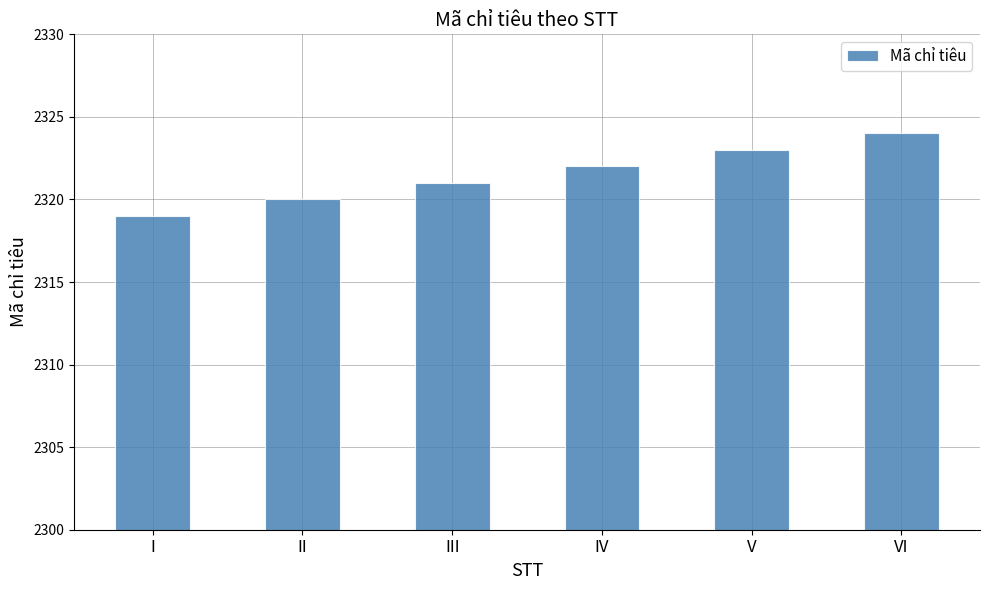

Reading right to left, what are all the values shown in this chart?

VI=2324	V=2323	IV=2322	III=2321	II=2320	I=2319